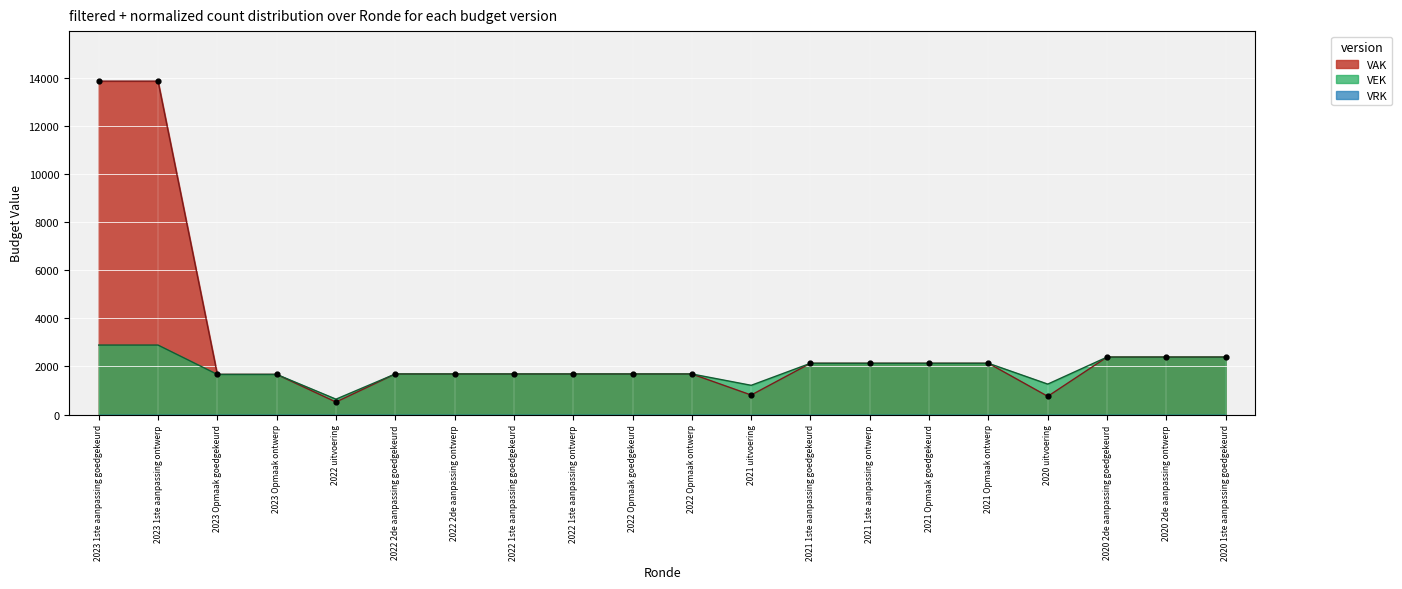

Which series reaches the maximum Y coordinate?

VAK